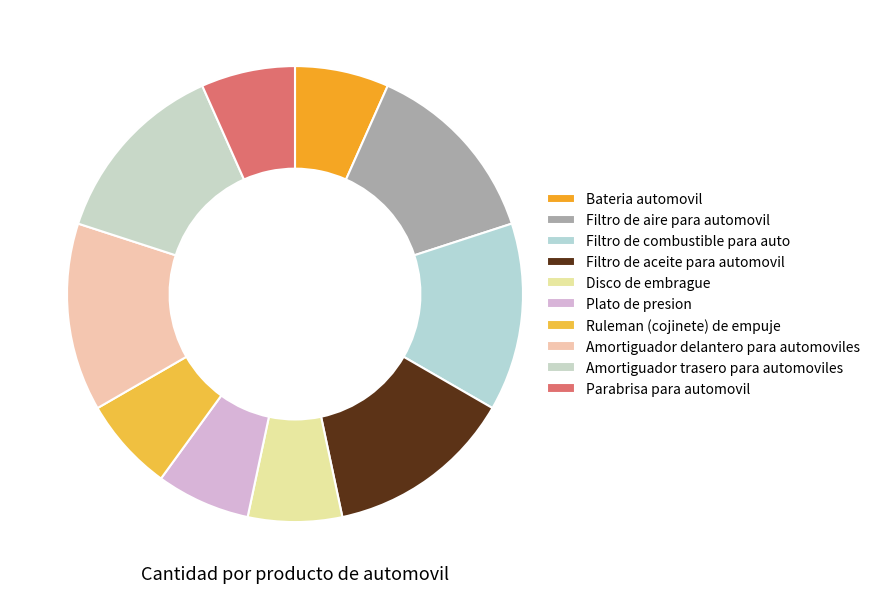

To the nearest percent, what percentage of the pie is Plato de presion?

7%